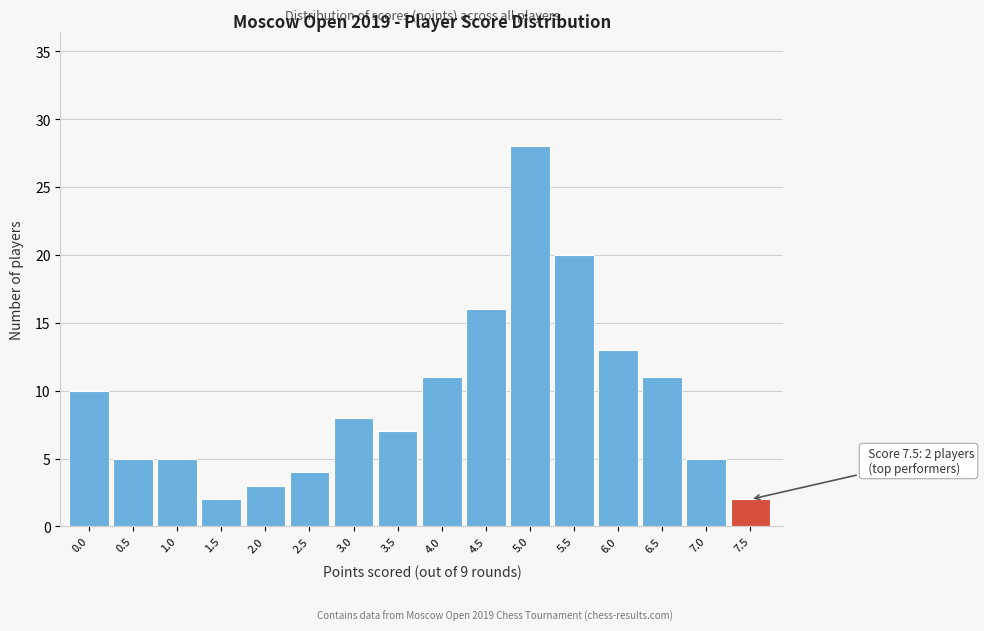

Reading left to right, transcribe all the data shown in this chart.

0.0=10	0.5=5	1.0=5	1.5=2	2.0=3	2.5=4	3.0=8	3.5=7	4.0=11	4.5=16	5.0=28	5.5=20	6.0=13	6.5=11	7.0=5	7.5=2